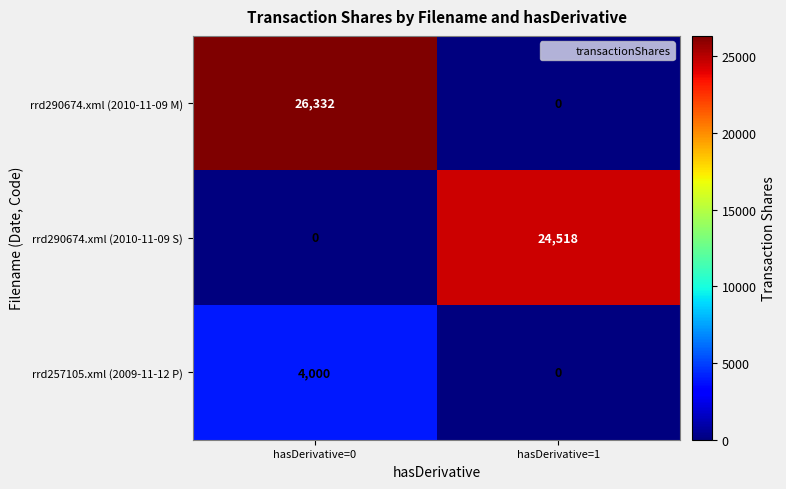

True or false: rrd257105.xml (2009-11-12 P) has a value of 1597 at hasDerivative=1.

False